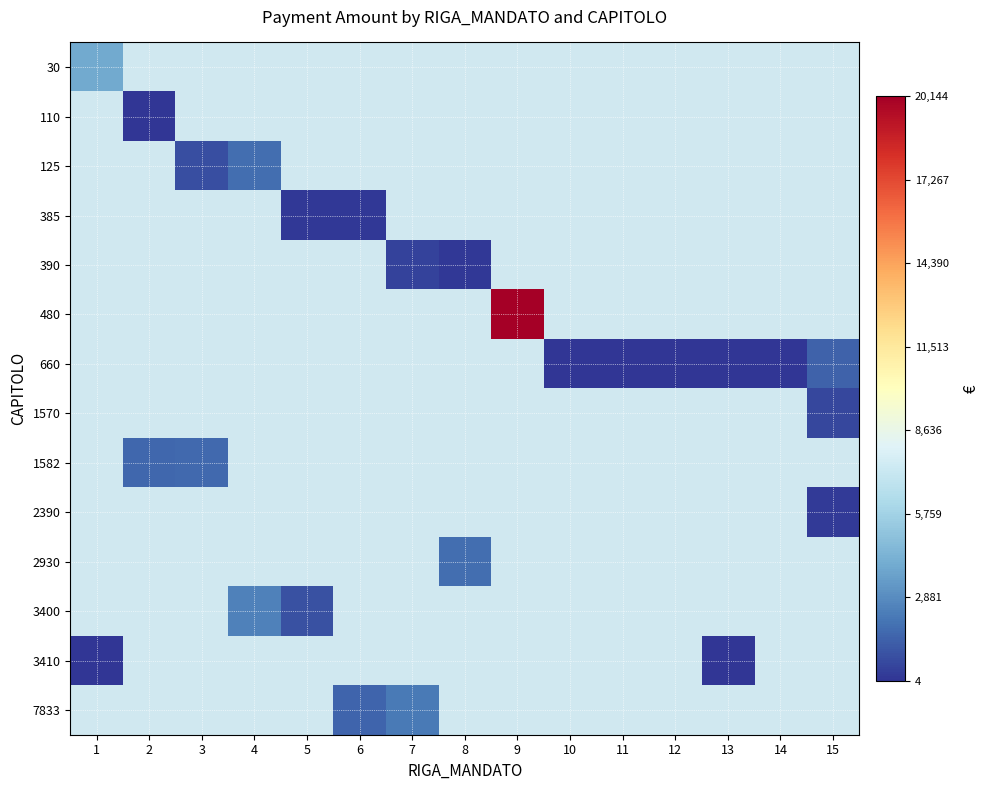

Which category has the lowest value across all series?

10